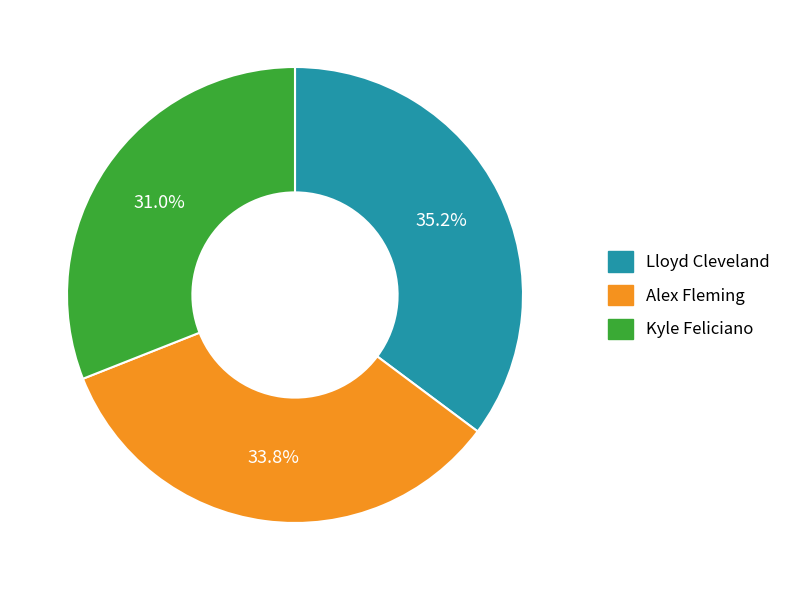

What is the ratio of the value at Lloyd Cleveland to the value at Alex Fleming?

1.0